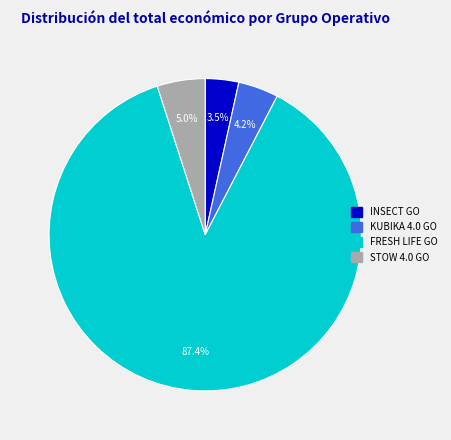

Rank the categories by value from lowest to highest.

INSECT GO, KUBIKA 4.0 GO, STOW 4.0 GO, FRESH LIFE GO